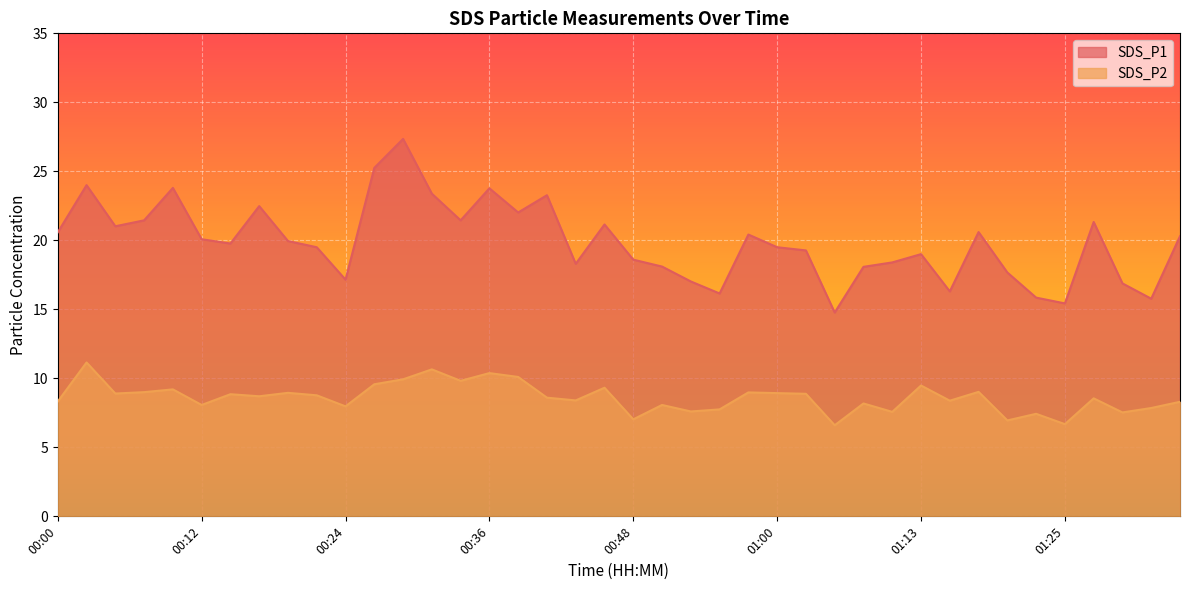

Rank the categories by SDS_P1 value from lowest to highest.

01:05, 01:25, 01:32, 01:22, 00:56, 01:15, 01:30, 00:53, 00:24, 01:20, 01:08, 00:51, 00:43, 01:10, 00:48, 01:13, 01:03, 00:22, 01:00, 00:14, 00:19, 00:12, 01:34, 00:58, 00:00, 01:17, 00:05, 00:46, 01:27, 00:07, 00:34, 00:39, 00:17, 00:41, 00:31, 00:36, 00:09, 00:02, 00:26, 00:29